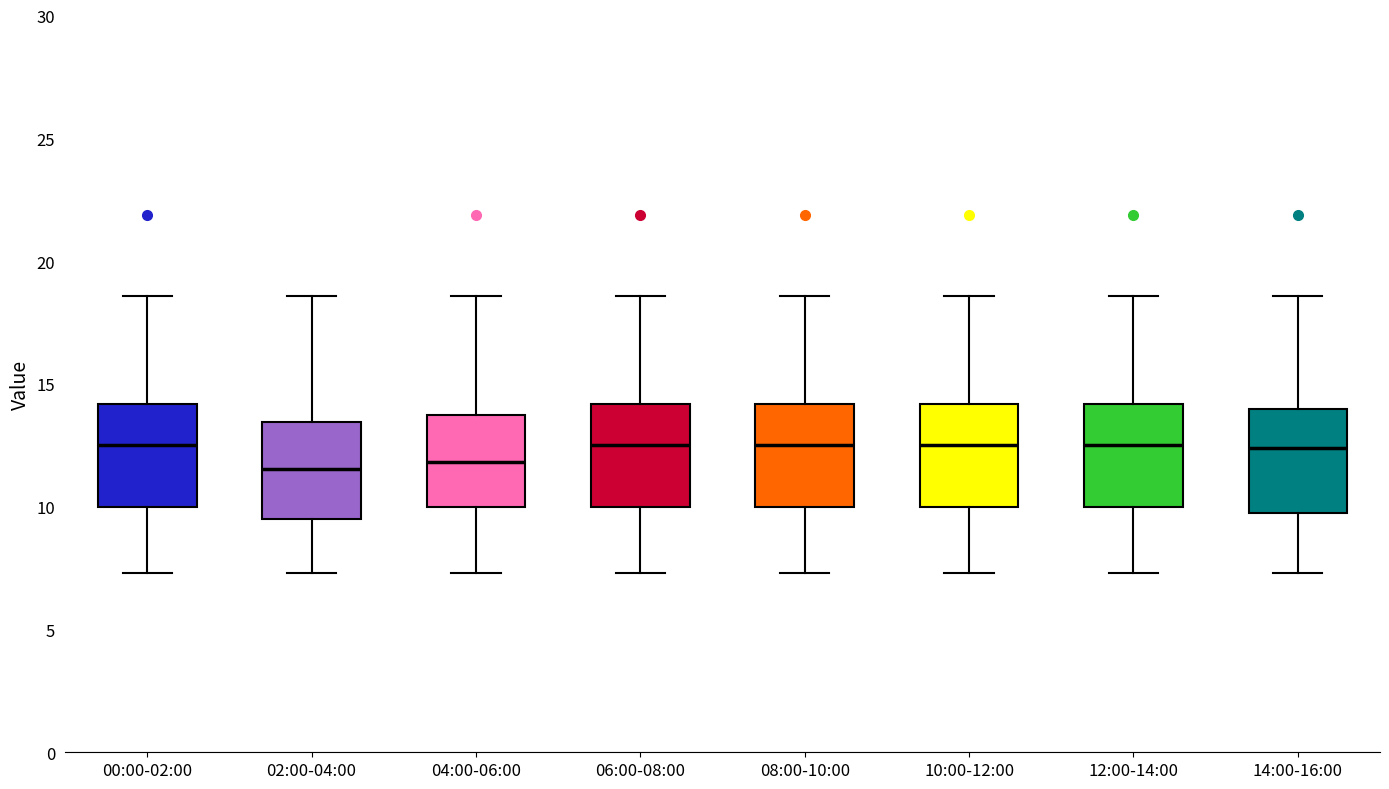

Where is the lower edge of the box for 12:00-14:00 on the y-axis? The values are not printed on the chart, so give them approximately, as read against the axis.

10.0